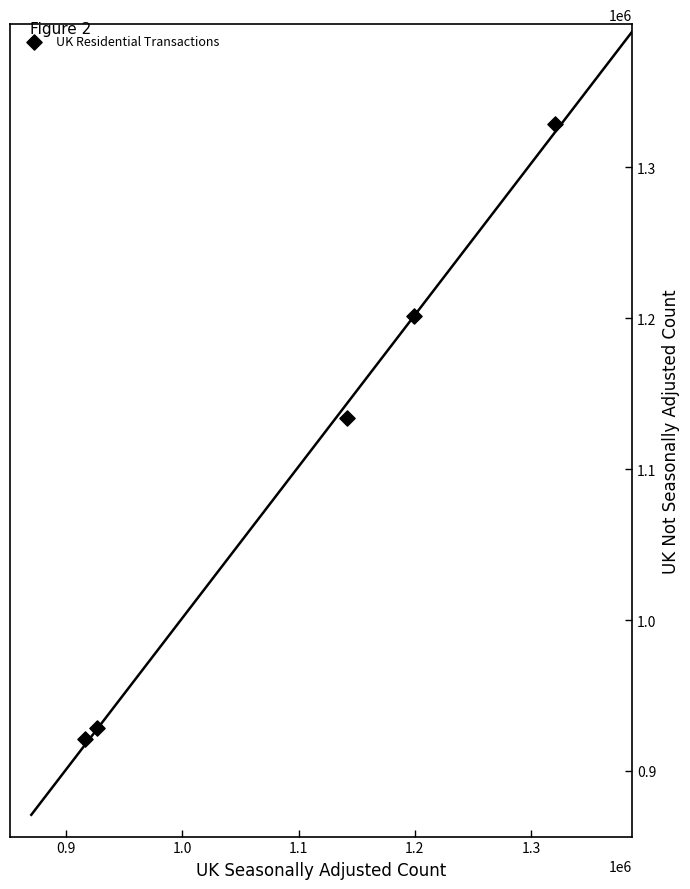

What is the average X value?

1100894